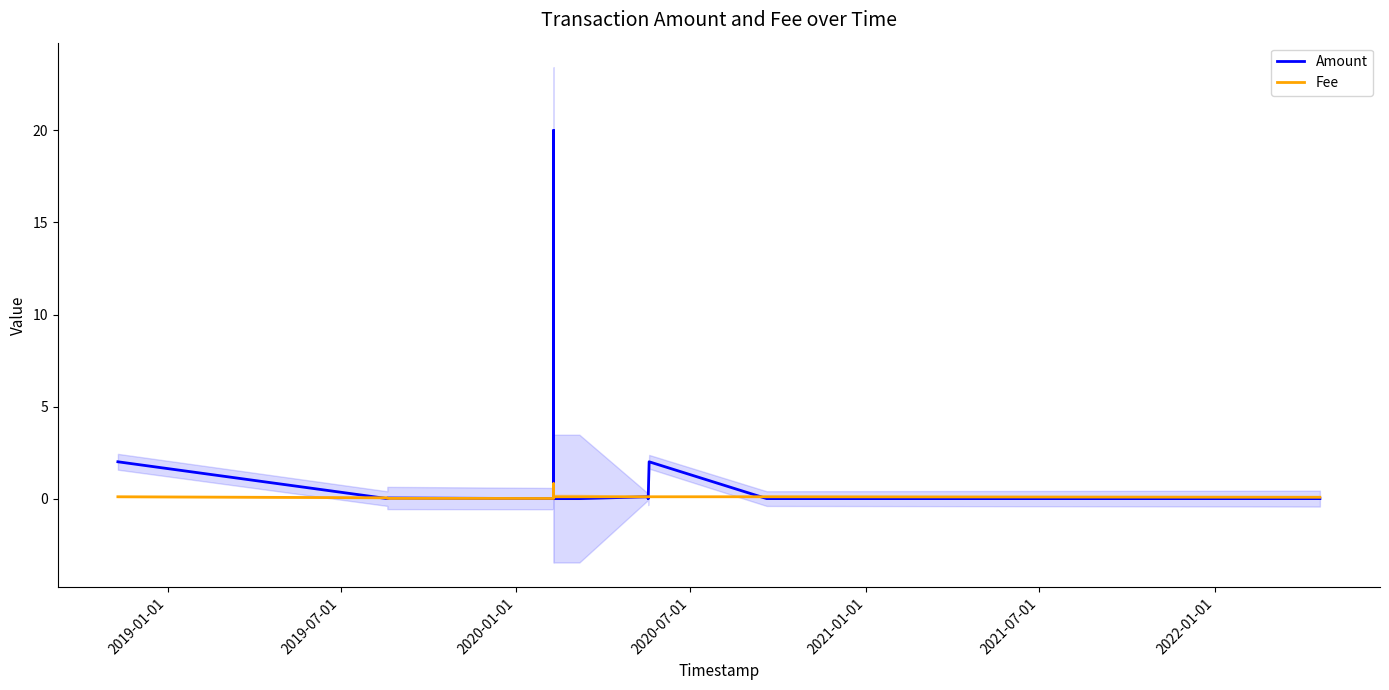

At how many categories does at least one series exceed 10?

1